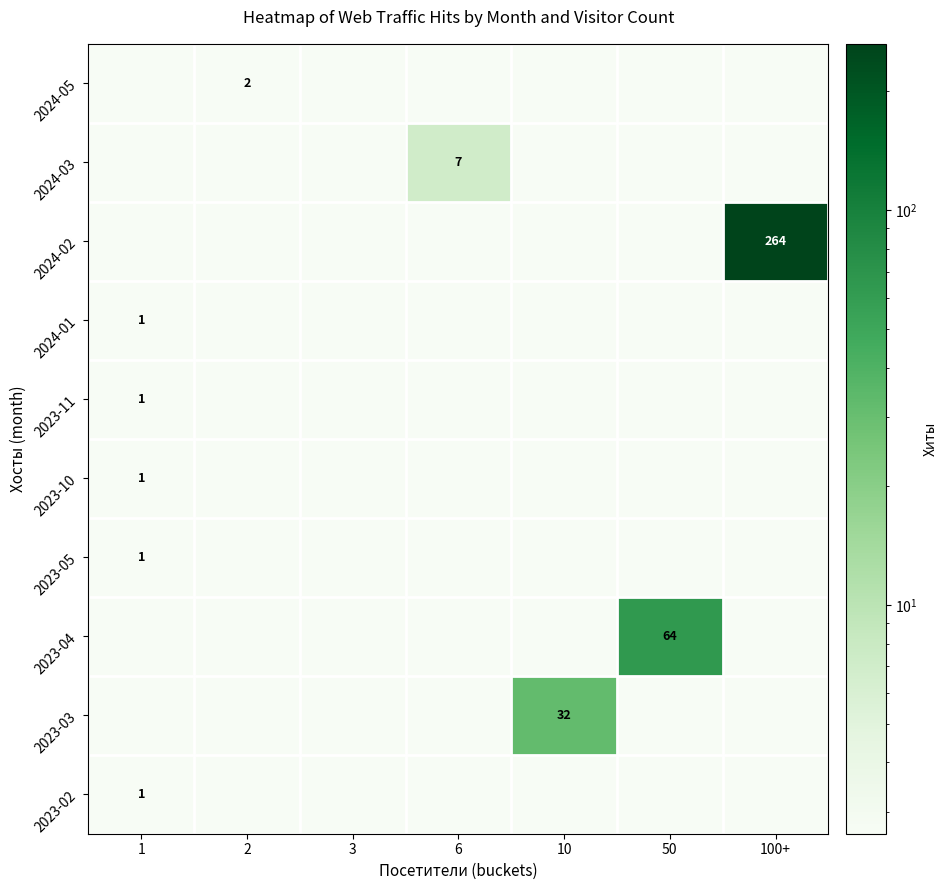

What is the difference between the maximum and minimum values in the 2024-02 series?

264.0